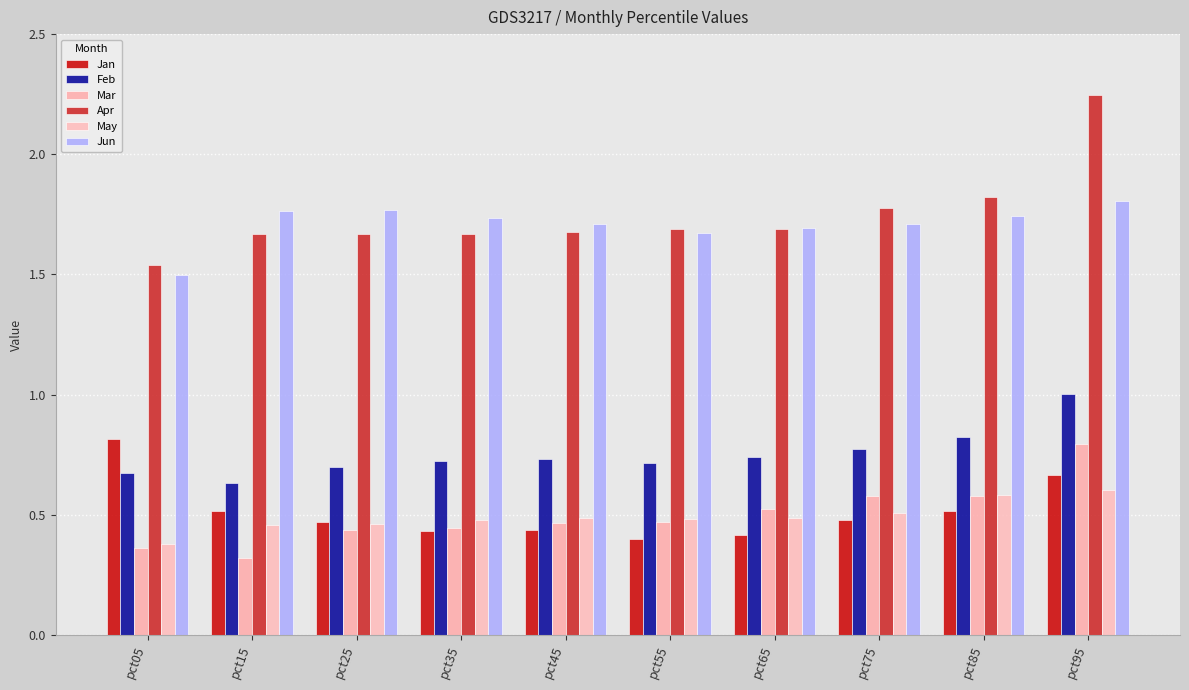

What is the sum of the Apr values at pct45 and pct15?

3.3